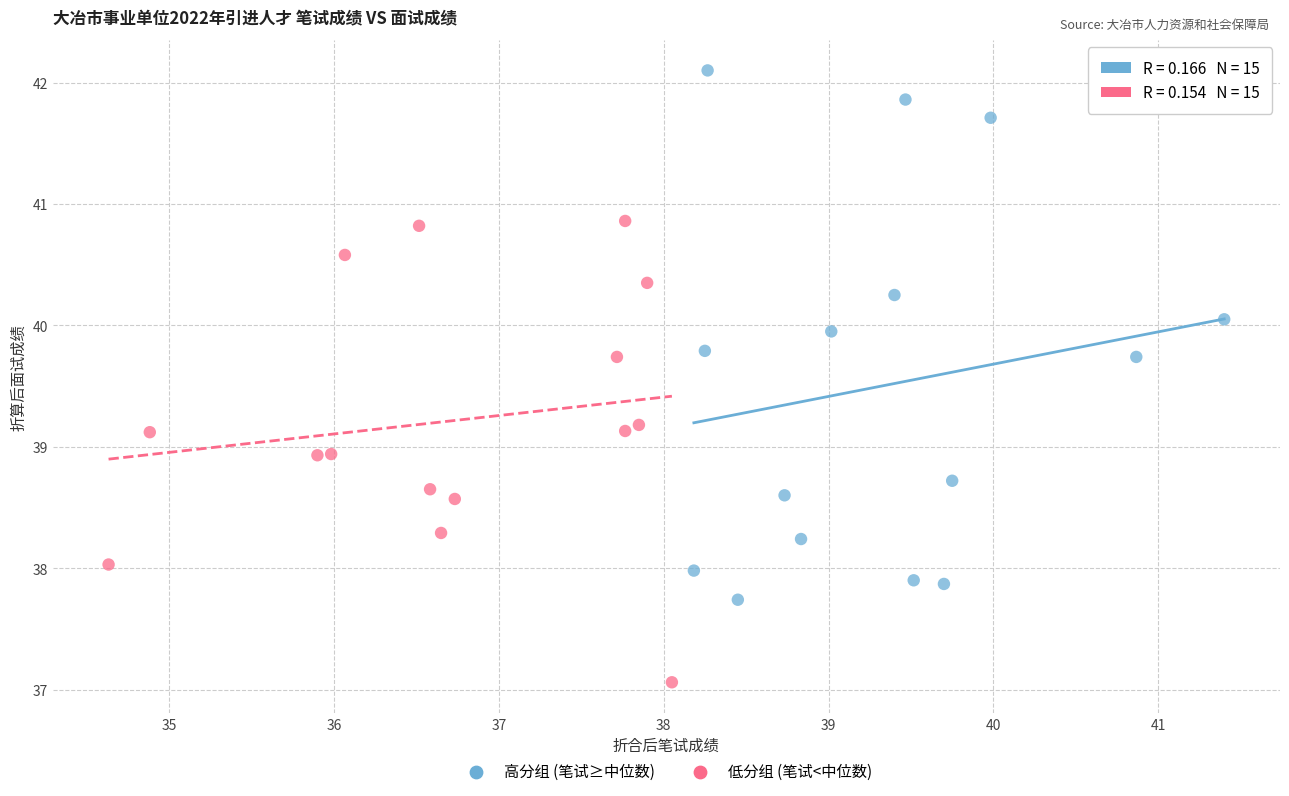

Which series has the widest spread of Y values?

高分组 (笔试≥中位数)